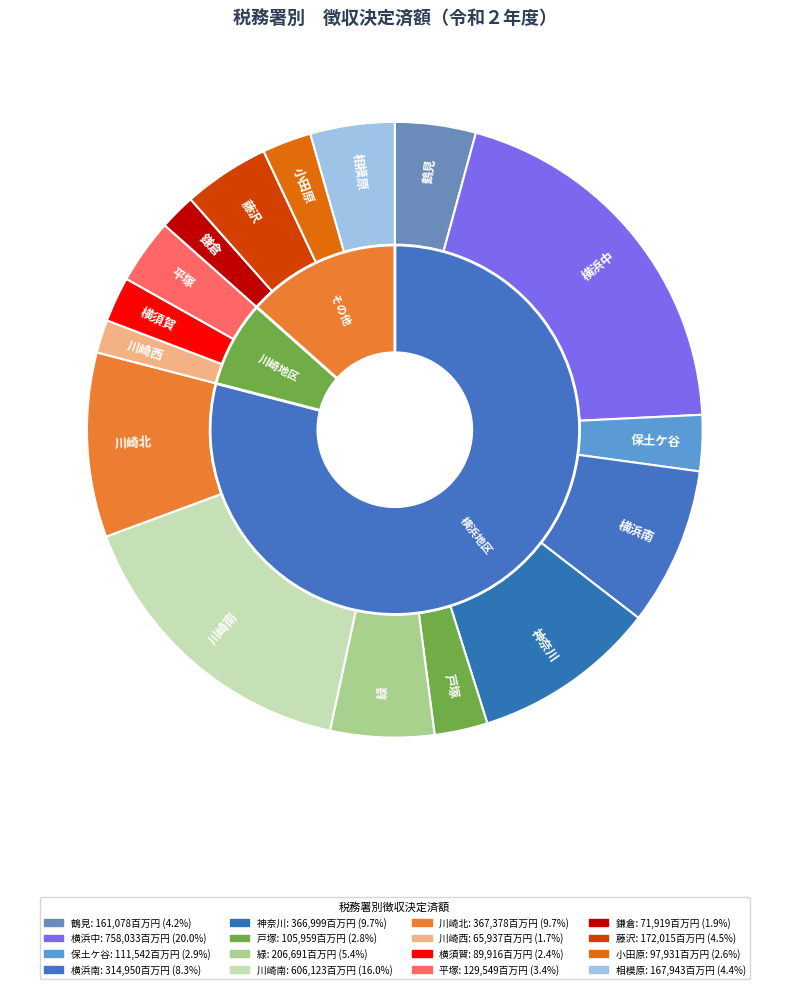

Rank the categories by value from lowest to highest.

川崎西, 鎌倉, 横須賀, 小田原, 戸塚, 保土ケ谷, 平塚, 鶴見, 相模原, 藤沢, 緑, 横浜南, 神奈川, 川崎北, 川崎南, 横浜中